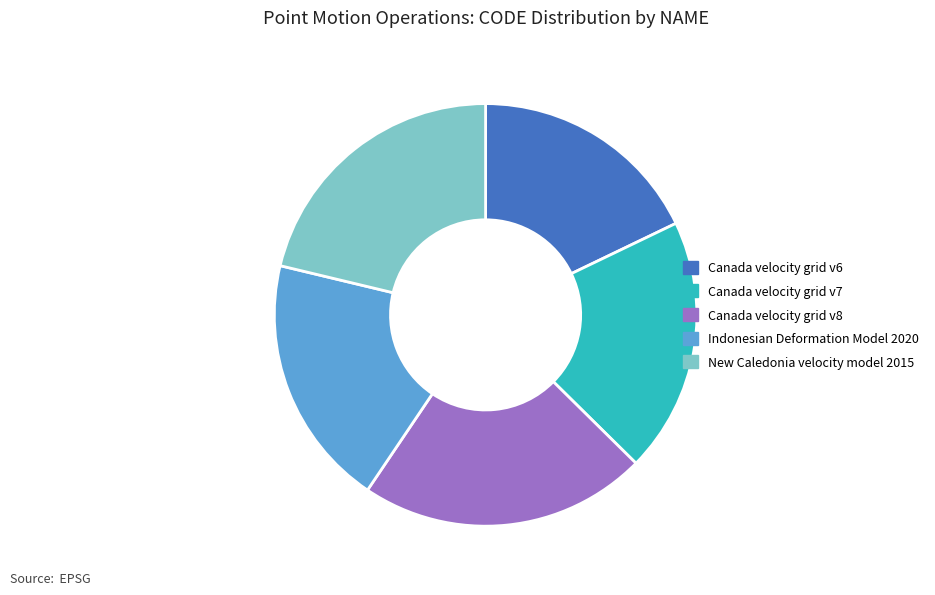

What is the smallest slice in the pie chart?

Canada velocity grid v6